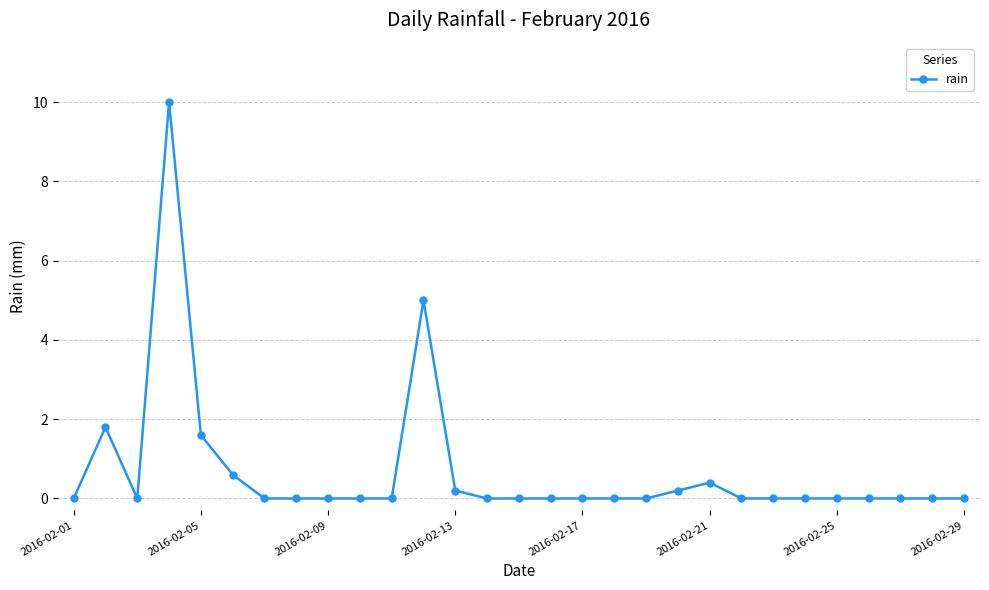

What is the difference between the maximum and minimum values?

10.0